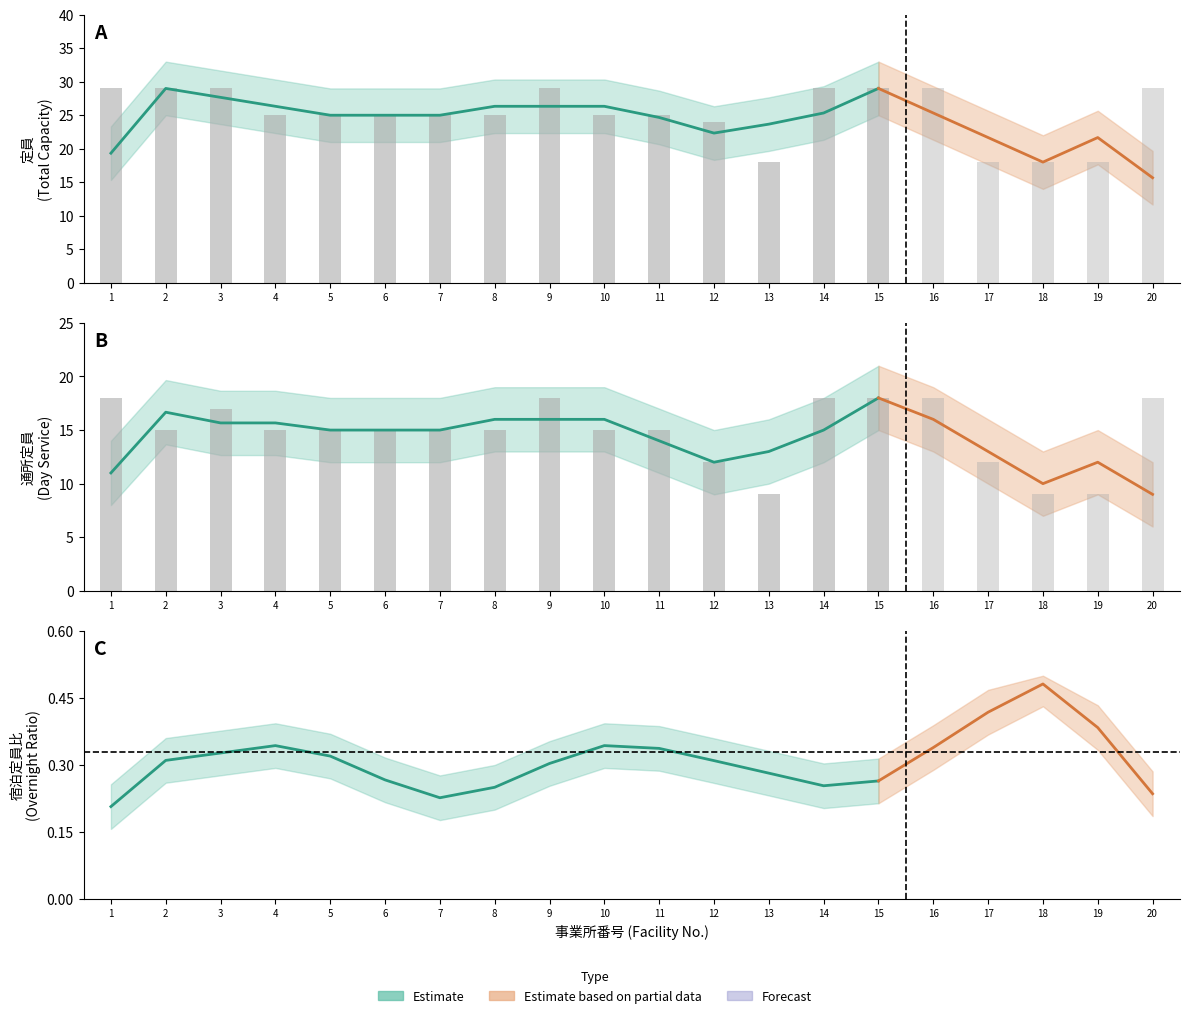

What is the highest value of the 通所定員 series?

18